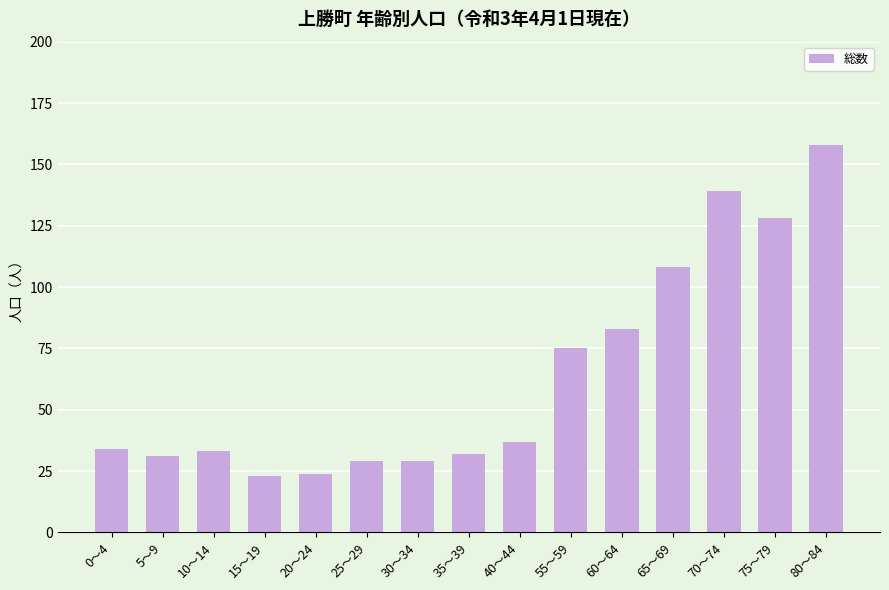

How many values are below 34?

7